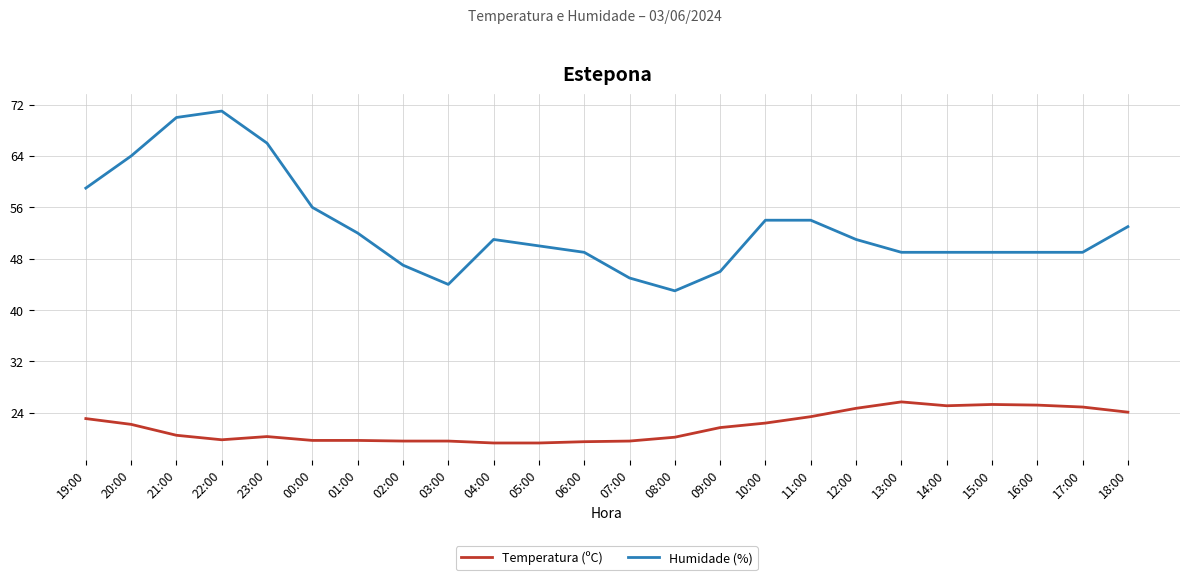

Rank the series at 18:00 from lowest to highest value.

Temperatura (ºC), Humidade (%)